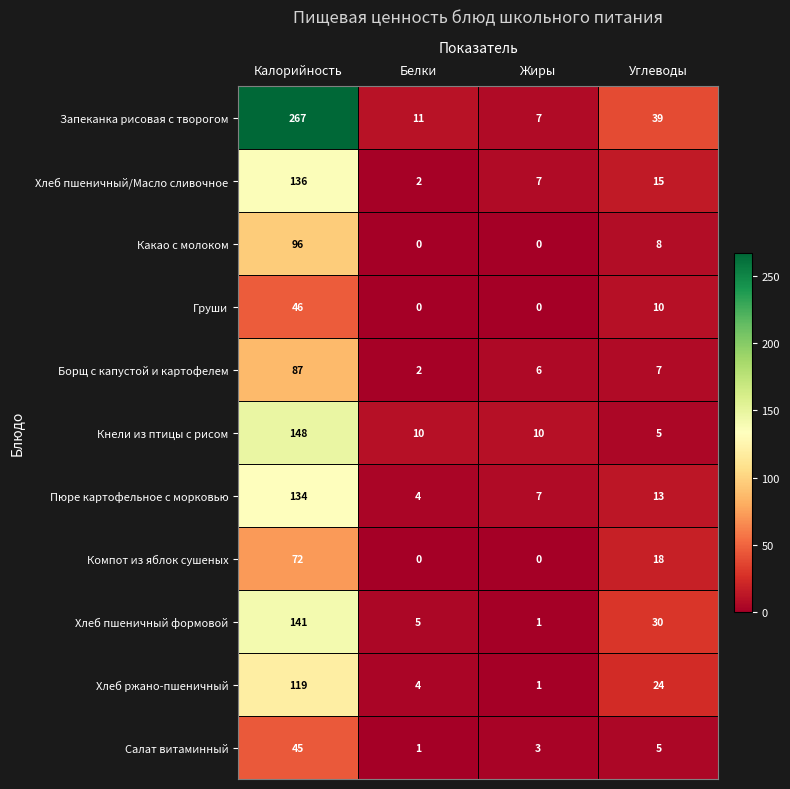

Is the value of Какао с молоком at Калорийность greater than the value of Салат витаминный at Калорийность?

Yes